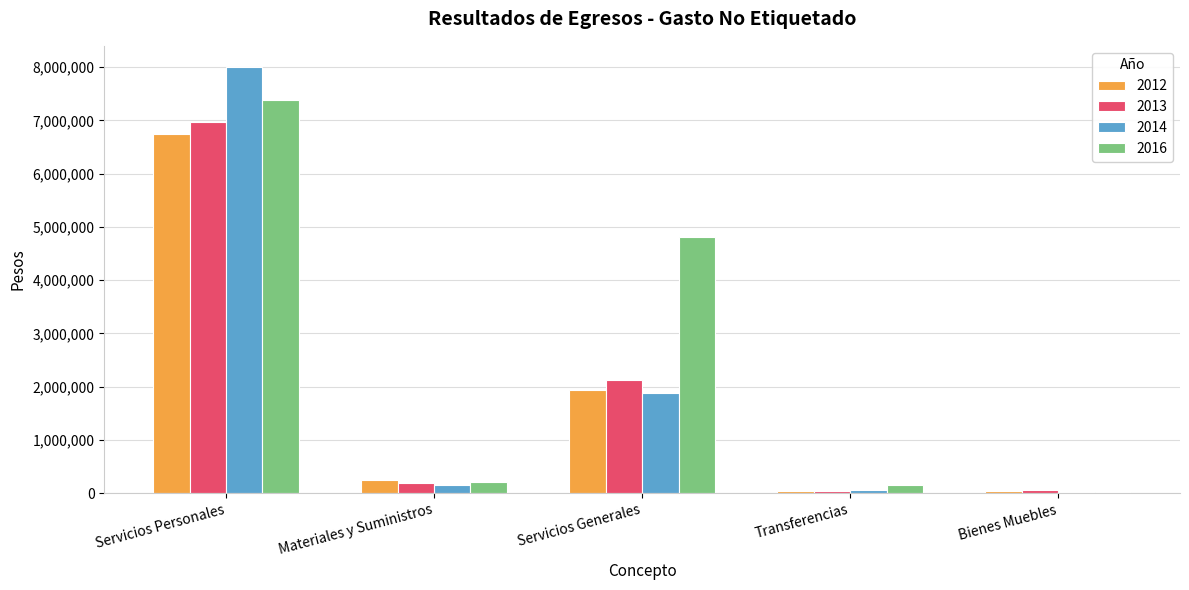

What is the maximum value for 2012?

6752725